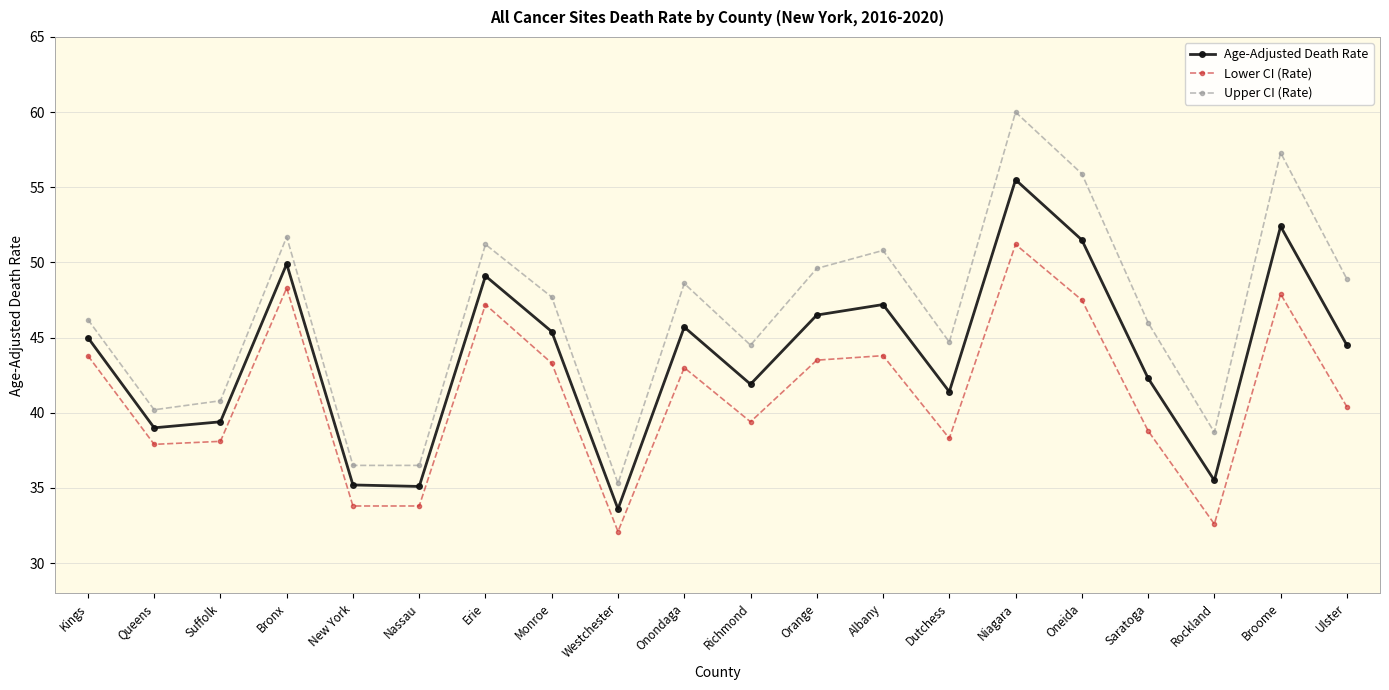

True or false: Lower CI (Rate) has more than 2 points higher than both neighbors.

True